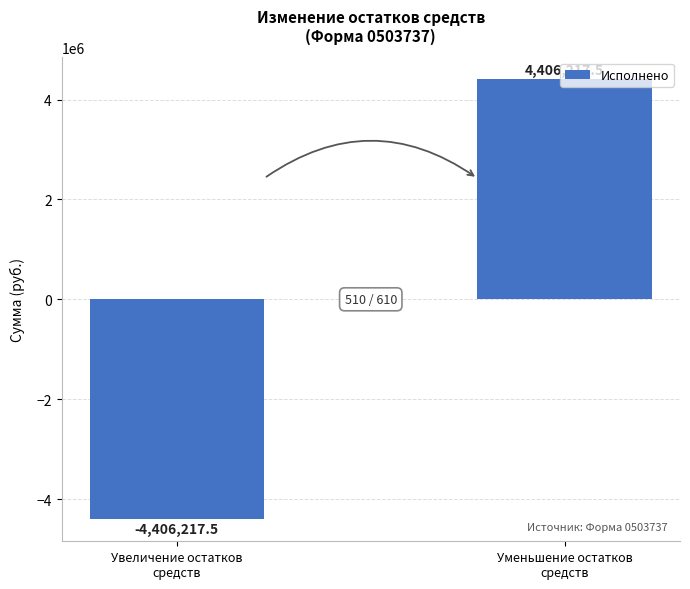

Reading right to left, transcribe all the data shown in this chart.

4406217.5	-4406217.5